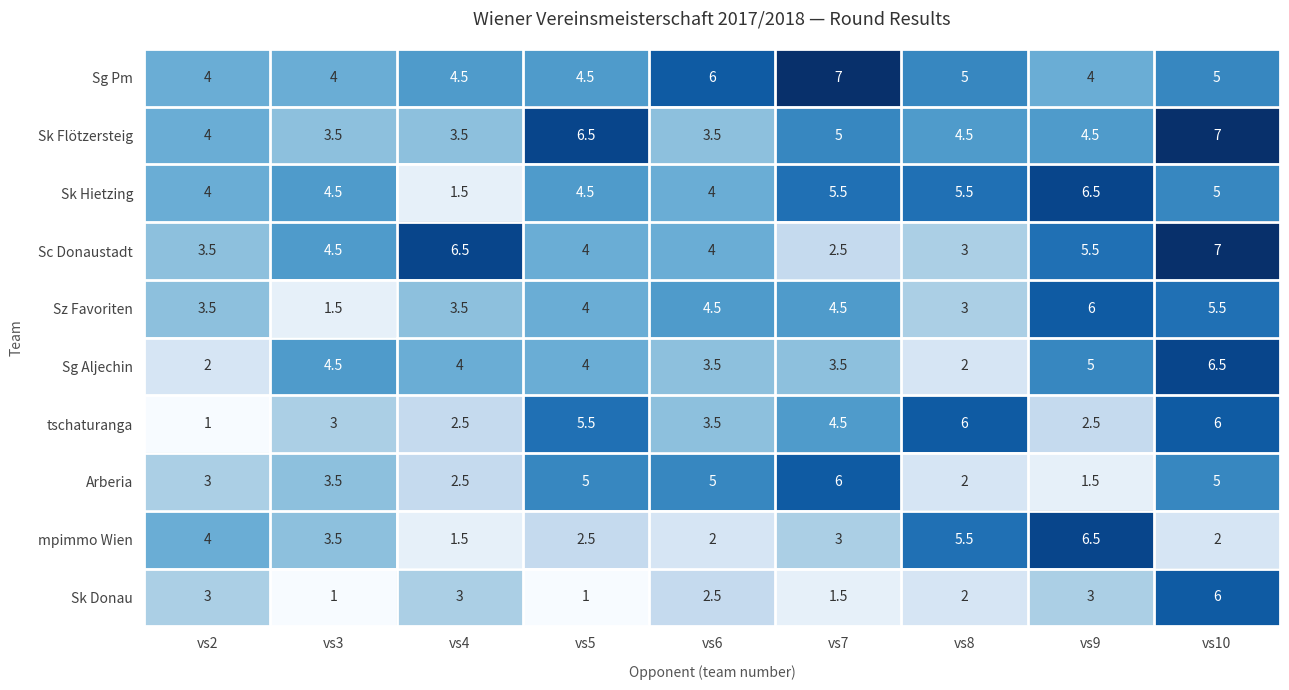

What is the sum of the Sk Flötzersteig values at vs6 and vs7?

8.5